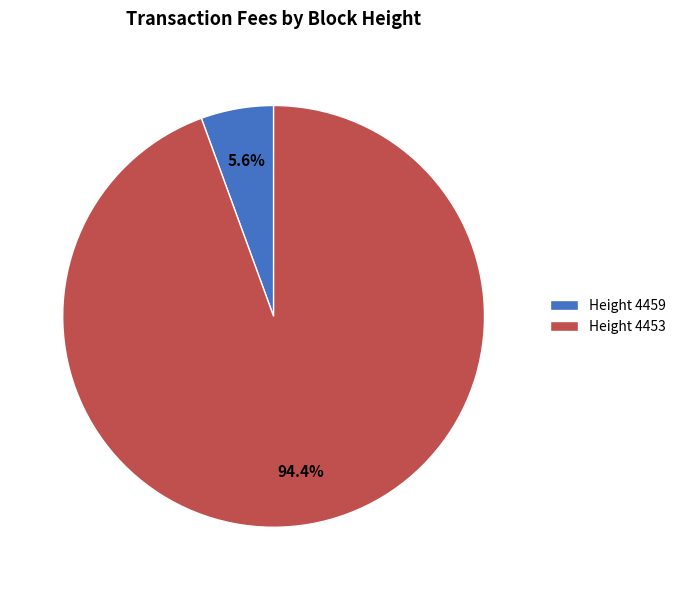

Which slice is the largest?

Height 4453